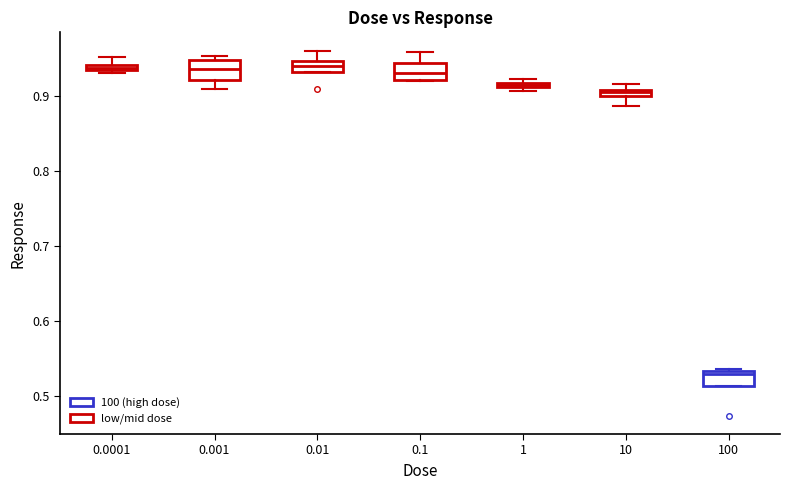

Where is the lower edge of the box at x = 1 on the y-axis? The values are not printed on the chart, so give them approximately, as read against the axis.

0.91